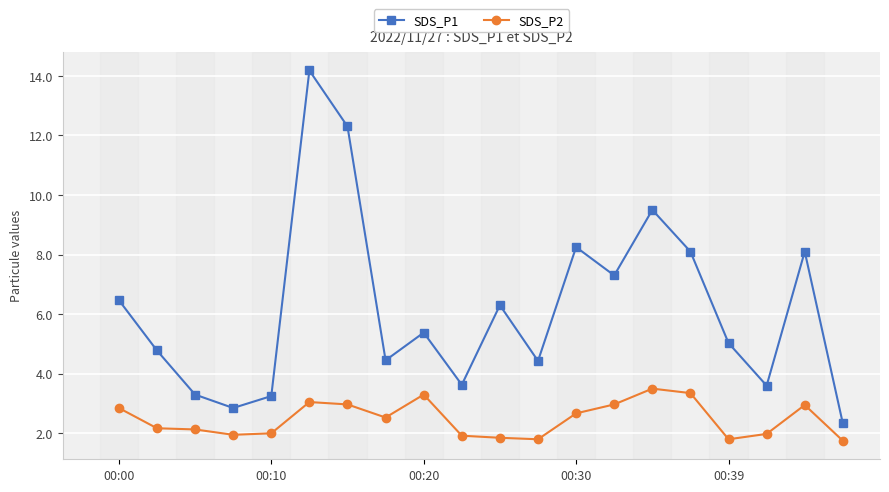

What is the maximum value for SDS_P2?

3.5